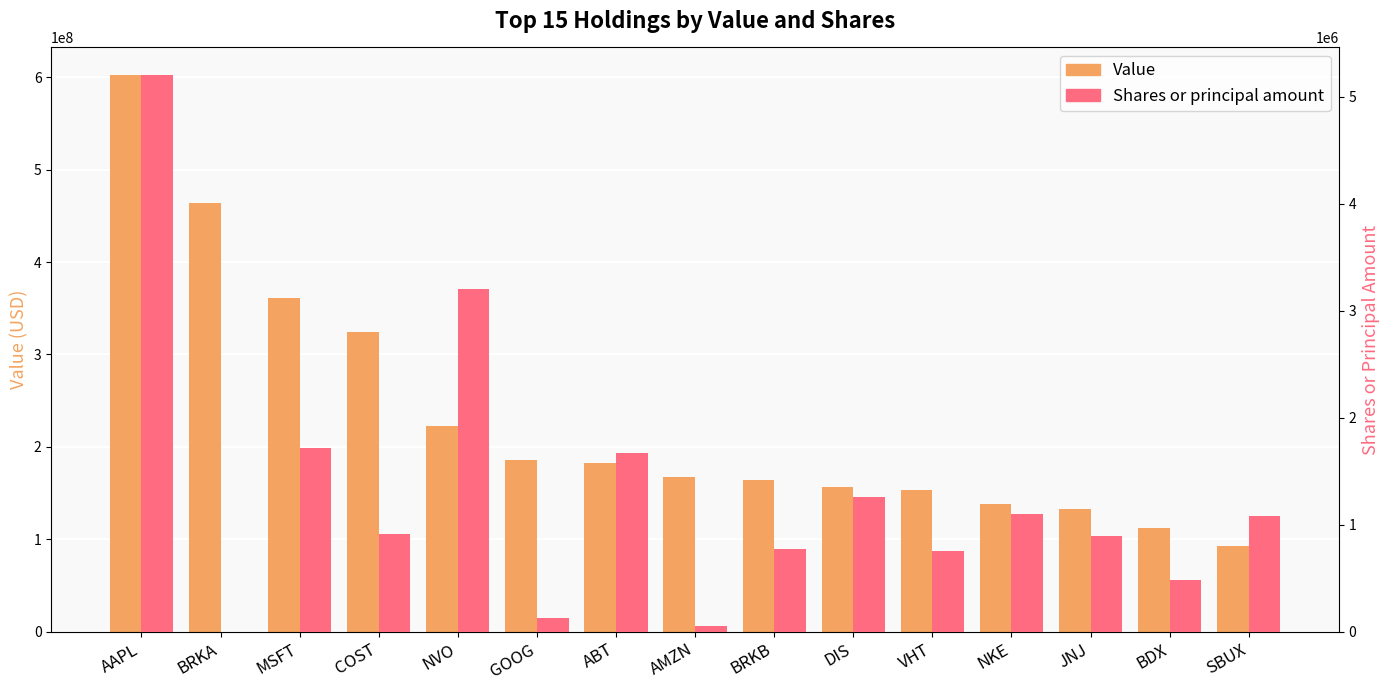

Rank the series by their maximum value, from highest to lowest.

Value, Shares or principal amount